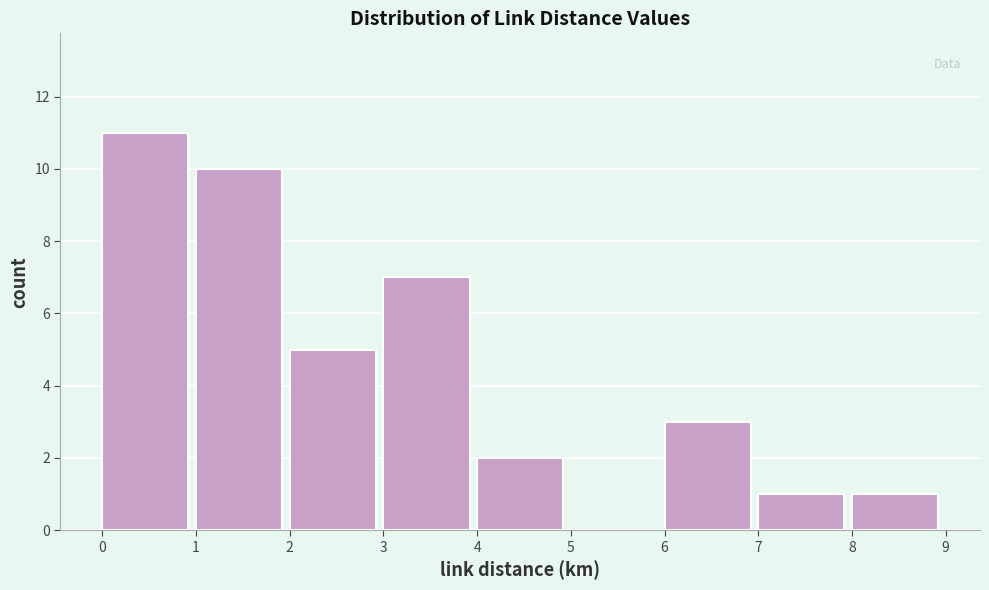

Reading left to right, list every bar in this chart as the range it spans on the x-axis followed by its height. The values are not printed on the chart, so give them approximately, as read against the axis.

0 to 1: 11
1 to 2: 10
2 to 3: 5
3 to 4: 7
4 to 5: 2
5 to 6: 0
6 to 7: 3
7 to 8: 1
8 to 9: 1